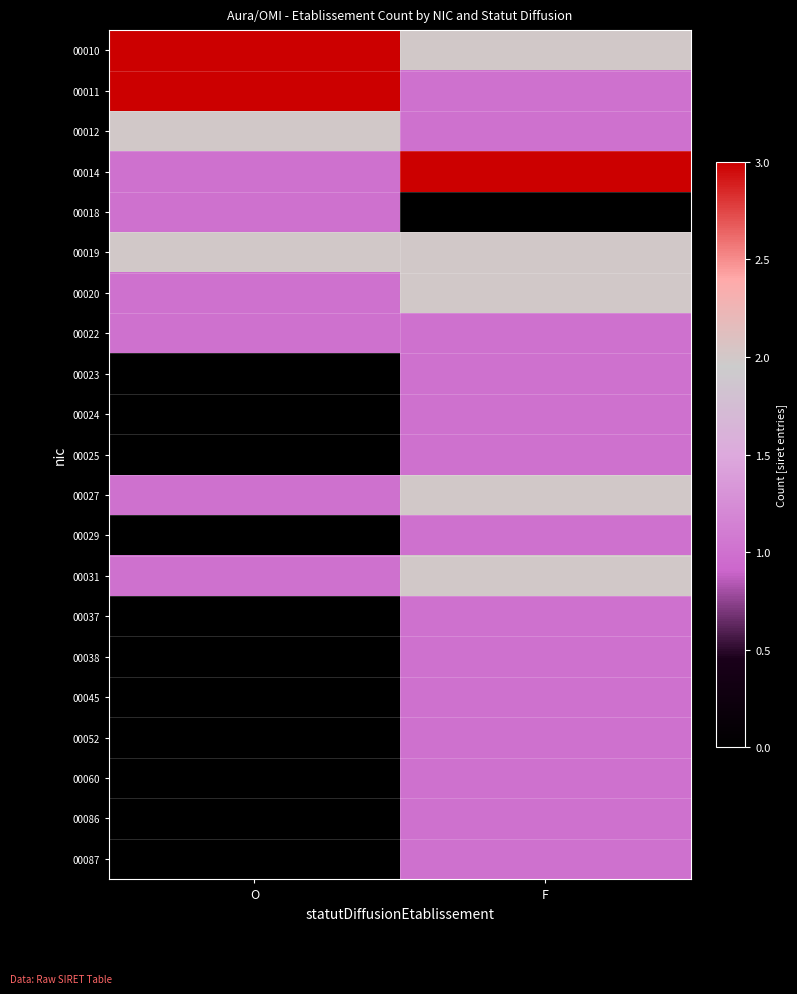

At which category is the sum across all series the highest?

F